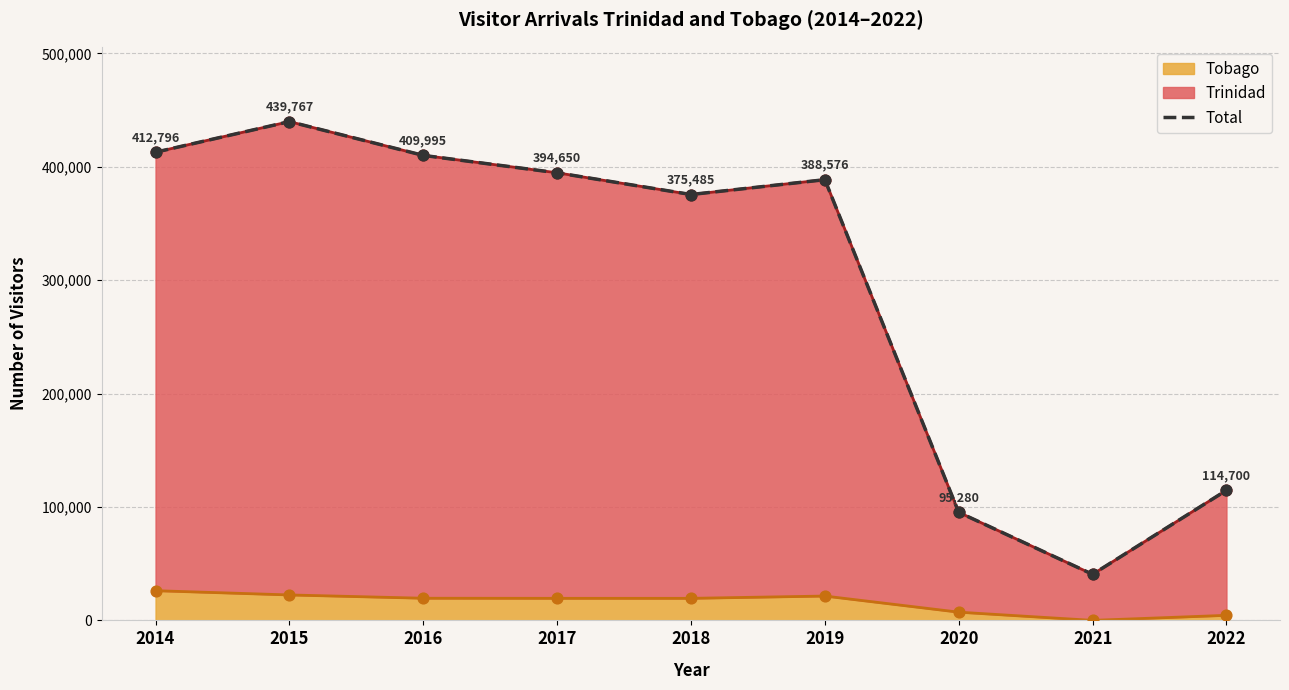

Which has a higher value, 2017 or 2021?

2017